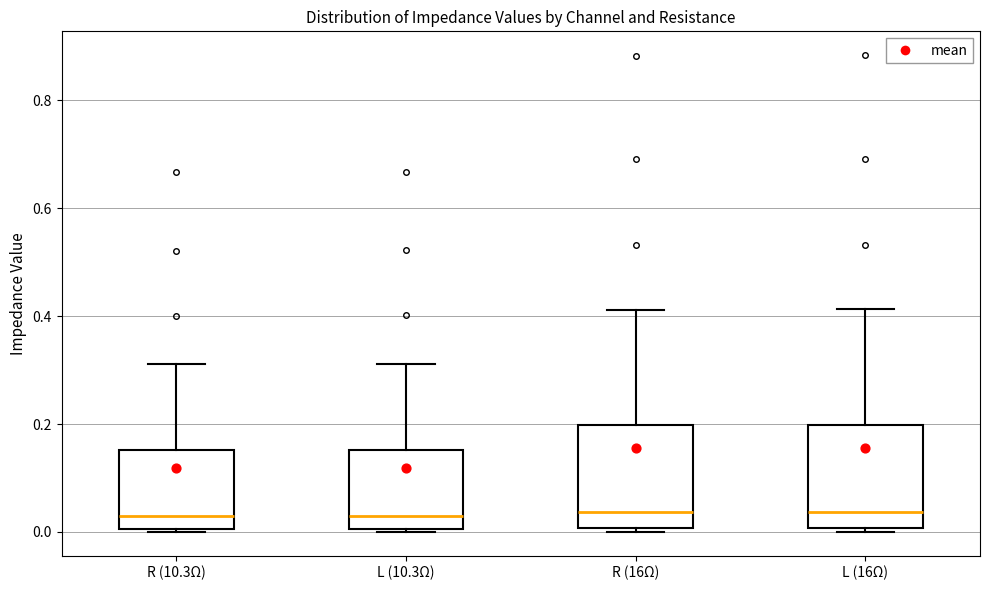

Reading left to right, transcribe this box plot: for each box, give where its median line is, the range the box spans, and where its two whiskers end, as read against the y-axis. The values are not printed on the chart, so give them approximately, as read against the axis.

R (10.3Ω): median 0.02, box 0.00 to 0.16, whiskers 0.00 to 0.32
L (10.3Ω): median 0.02, box 0.00 to 0.16, whiskers 0.00 to 0.32
R (16Ω): median 0.04, box 0.00 to 0.20, whiskers 0.00 (just below the box's lower edge) to 0.42
L (16Ω): median 0.04, box 0.00 to 0.20, whiskers 0.00 (just below the box's lower edge) to 0.42